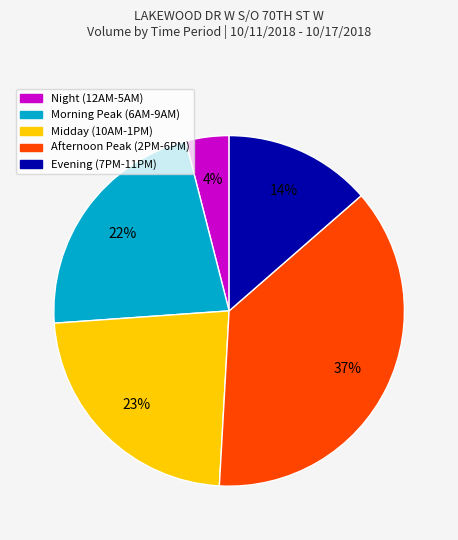

The Afternoon Peak (2PM-6PM) slice represents 37% of the pie. True or false?

True